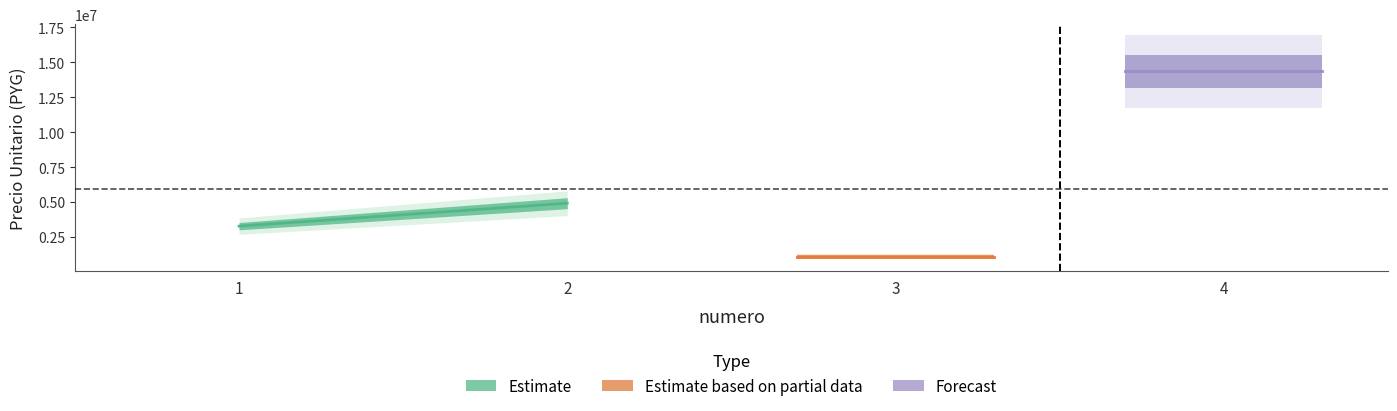

Rank the categories by value from lowest to highest.

3, 1, 2, 4